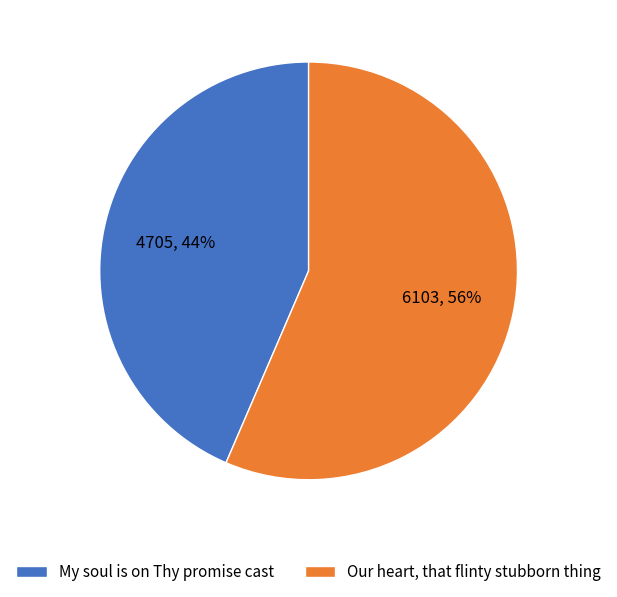

Count the number of slices in the pie.

2